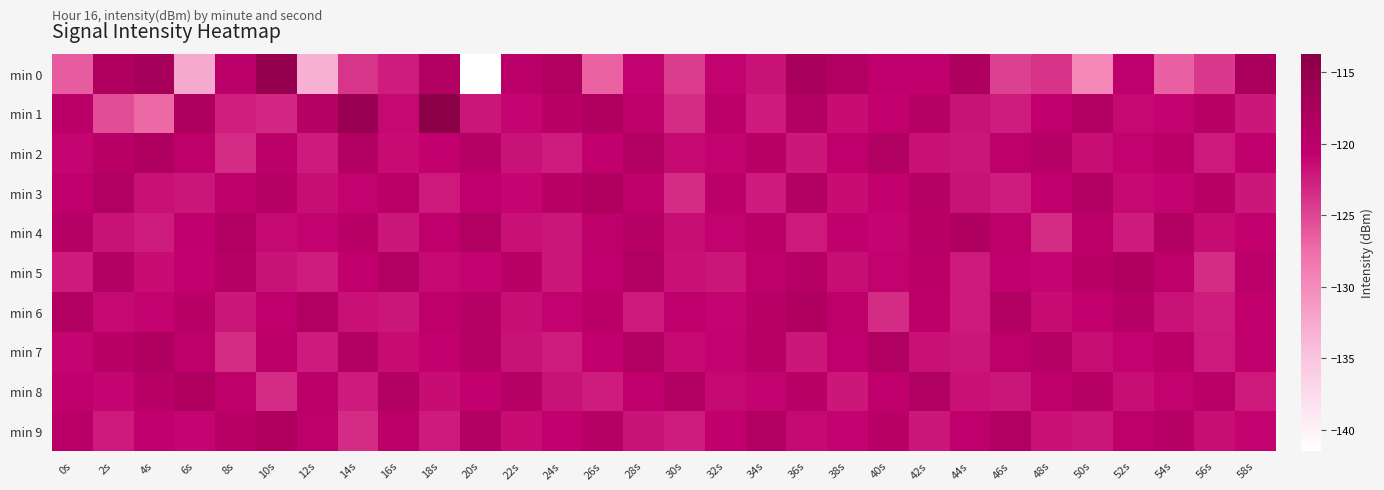

Reading left to right, what are all the values shown in this chart?

min 0: 0s=-126.3	2s=-118.3	4s=-117.2	6s=-132.5	8s=-119.8	10s=-115.3	12s=-133.1	14s=-123.9	16s=-122.4	18s=-118.9	20s=-141.4	22s=-120.0	24s=-118.4	26s=-126.8	28s=-120.9	30s=-124.4	32s=-120.8	34s=-121.8	36s=-117.5	38s=-118.7	40s=-120.4	42s=-120.5	44s=-118.2	46s=-124.7	48s=-123.8	50s=-129.5	52s=-120.2	54s=-126.6	56s=-124.1	58s=-117.7
min 1: 0s=-119.8	2s=-125.5	4s=-127.2	6s=-118.3	8s=-122.6	10s=-123.2	12s=-119.0	14s=-115.8	16s=-121.3	18s=-113.7	20s=-122.0	22s=-121.0	24s=-119.5	26s=-118.3	28s=-120.1	30s=-123.4	32s=-119.8	34s=-122.3	36s=-118.9	38s=-121.5	40s=-120.7	42s=-119.2	44s=-121.8	46s=-122.4	48s=-120.6	50s=-118.7	52s=-121.3	54s=-120.9	56s=-119.6	58s=-122.1
min 2: 0s=-121.0	2s=-119.5	4s=-118.3	6s=-120.1	8s=-123.4	10s=-119.8	12s=-122.3	14s=-118.9	16s=-121.5	18s=-120.7	20s=-119.2	22s=-121.8	24s=-122.4	26s=-120.6	28s=-118.7	30s=-121.3	32s=-120.9	34s=-119.6	36s=-122.1	38s=-120.4	40s=-118.5	42s=-121.7	44s=-122.0	46s=-120.3	48s=-119.4	50s=-121.6	52s=-120.8	54s=-119.7	56s=-122.2	58s=-120.5
min 3: 0s=-120.4	2s=-118.5	4s=-121.7	6s=-122.0	8s=-120.3	10s=-119.4	12s=-121.6	14s=-120.8	16s=-119.7	18s=-122.2	20s=-120.5	22s=-121.0	24s=-119.5	26s=-118.3	28s=-120.1	30s=-123.4	32s=-119.8	34s=-122.3	36s=-118.9	38s=-121.5	40s=-120.7	42s=-119.2	44s=-121.8	46s=-122.4	48s=-120.6	50s=-118.7	52s=-121.3	54s=-120.9	56s=-119.6	58s=-122.1
min 4: 0s=-119.2	2s=-121.8	4s=-122.4	6s=-120.6	8s=-118.7	10s=-121.3	12s=-120.9	14s=-119.6	16s=-122.1	18s=-120.4	20s=-118.5	22s=-121.7	24s=-122.0	26s=-120.3	28s=-119.4	30s=-121.6	32s=-120.8	34s=-119.7	36s=-122.2	38s=-120.5	40s=-121.0	42s=-119.5	44s=-118.3	46s=-120.1	48s=-123.4	50s=-119.8	52s=-122.3	54s=-118.9	56s=-121.5	58s=-120.7
min 5: 0s=-122.3	2s=-118.9	4s=-121.5	6s=-120.7	8s=-119.2	10s=-121.8	12s=-122.4	14s=-120.6	16s=-118.7	18s=-121.3	20s=-120.9	22s=-119.6	24s=-122.1	26s=-120.4	28s=-118.5	30s=-121.7	32s=-122.0	34s=-120.3	36s=-119.4	38s=-121.6	40s=-120.8	42s=-119.7	44s=-122.2	46s=-120.5	48s=-121.0	50s=-119.5	52s=-118.3	54s=-120.1	56s=-123.4	58s=-119.8
min 6: 0s=-118.7	2s=-121.3	4s=-120.9	6s=-119.6	8s=-122.1	10s=-120.4	12s=-118.5	14s=-121.7	16s=-122.0	18s=-120.3	20s=-119.4	22s=-121.6	24s=-120.8	26s=-119.7	28s=-122.2	30s=-120.5	32s=-121.0	34s=-119.5	36s=-118.3	38s=-120.1	40s=-123.4	42s=-119.8	44s=-122.3	46s=-118.9	48s=-121.5	50s=-120.7	52s=-119.2	54s=-121.8	56s=-122.4	58s=-120.6
min 7: 0s=-121.0	2s=-119.5	4s=-118.3	6s=-120.1	8s=-123.4	10s=-119.8	12s=-122.3	14s=-118.9	16s=-121.5	18s=-120.7	20s=-119.2	22s=-121.8	24s=-122.4	26s=-120.6	28s=-118.7	30s=-121.3	32s=-120.9	34s=-119.6	36s=-122.1	38s=-120.4	40s=-118.5	42s=-121.7	44s=-122.0	46s=-120.3	48s=-119.4	50s=-121.6	52s=-120.8	54s=-119.7	56s=-122.2	58s=-120.5
min 8: 0s=-120.5	2s=-121.0	4s=-119.5	6s=-118.3	8s=-120.1	10s=-123.4	12s=-119.8	14s=-122.3	16s=-118.9	18s=-121.5	20s=-120.7	22s=-119.2	24s=-121.8	26s=-122.4	28s=-120.6	30s=-118.7	32s=-121.3	34s=-120.9	36s=-119.6	38s=-122.1	40s=-120.4	42s=-118.5	44s=-121.7	46s=-122.0	48s=-120.3	50s=-119.4	52s=-121.6	54s=-120.8	56s=-119.7	58s=-122.2
min 9: 0s=-119.7	2s=-122.2	4s=-120.5	6s=-121.0	8s=-119.5	10s=-118.3	12s=-120.1	14s=-123.4	16s=-119.8	18s=-122.3	20s=-118.9	22s=-121.5	24s=-120.7	26s=-119.2	28s=-121.8	30s=-122.4	32s=-120.6	34s=-118.7	36s=-121.3	38s=-120.9	40s=-119.6	42s=-122.1	44s=-120.4	46s=-118.5	48s=-121.7	50s=-122.0	52s=-120.3	54s=-119.4	56s=-121.6	58s=-120.8